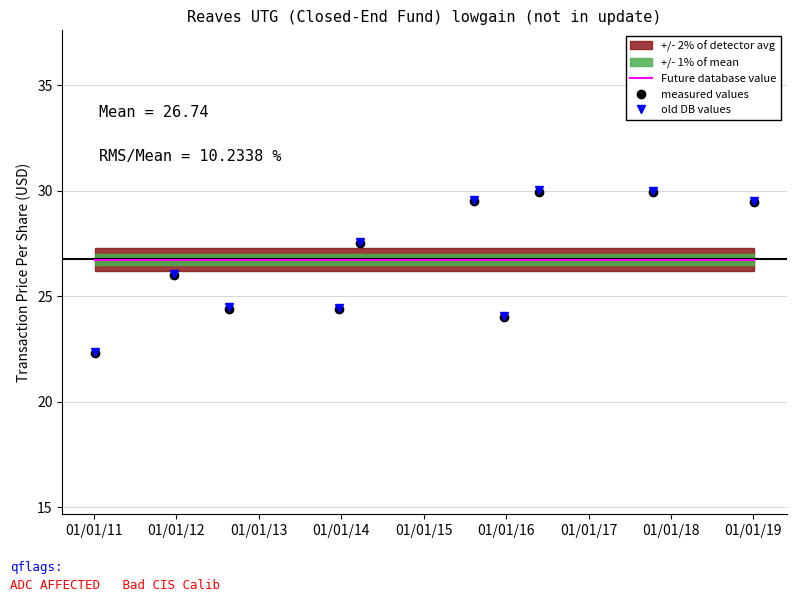

What is the average value of the measured values series?

26.7